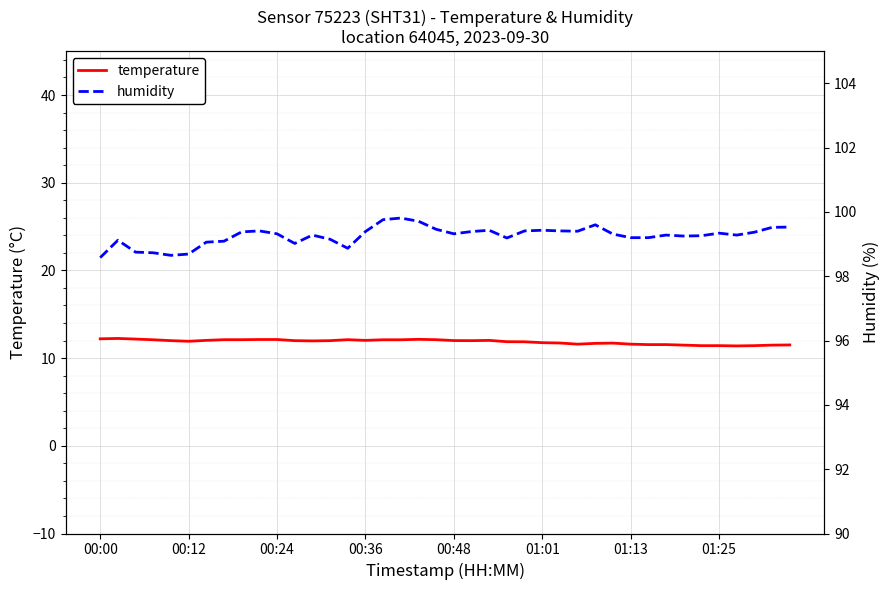

True or false: temperature and humidity intersect in this chart.

False